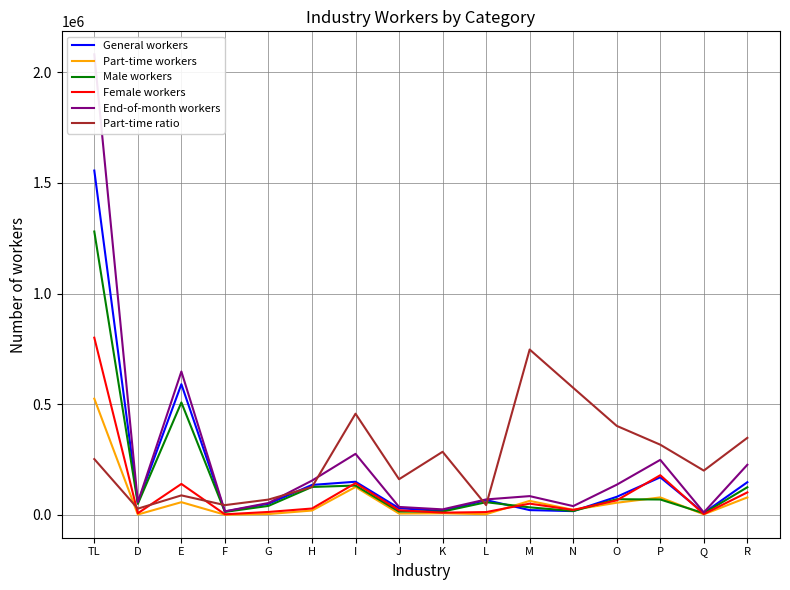

At which label does General workers first exceed 66693?

TL